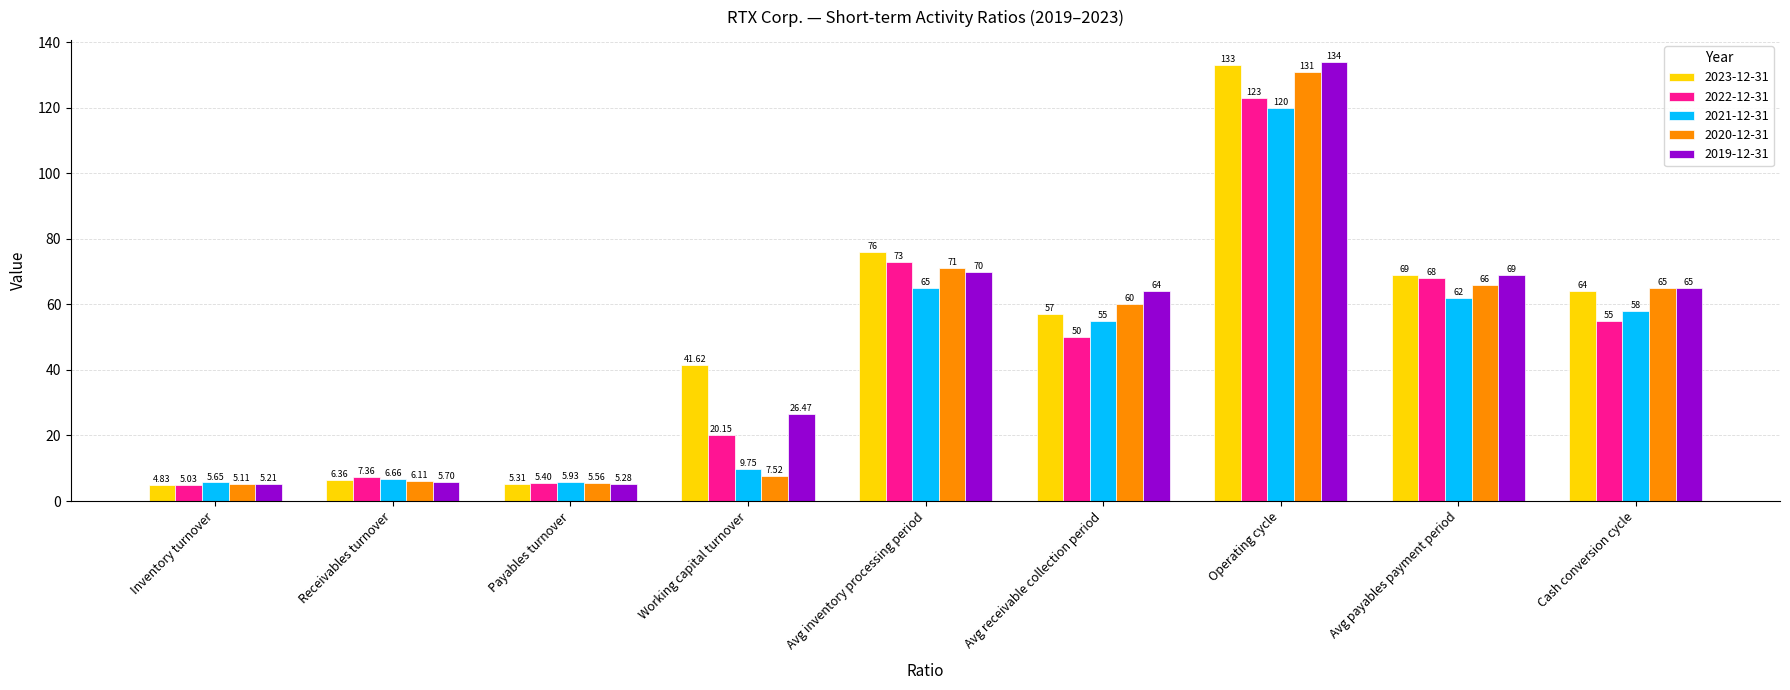

What is the value of the 2023-12-31 bar at the 6th from the left?

57.0